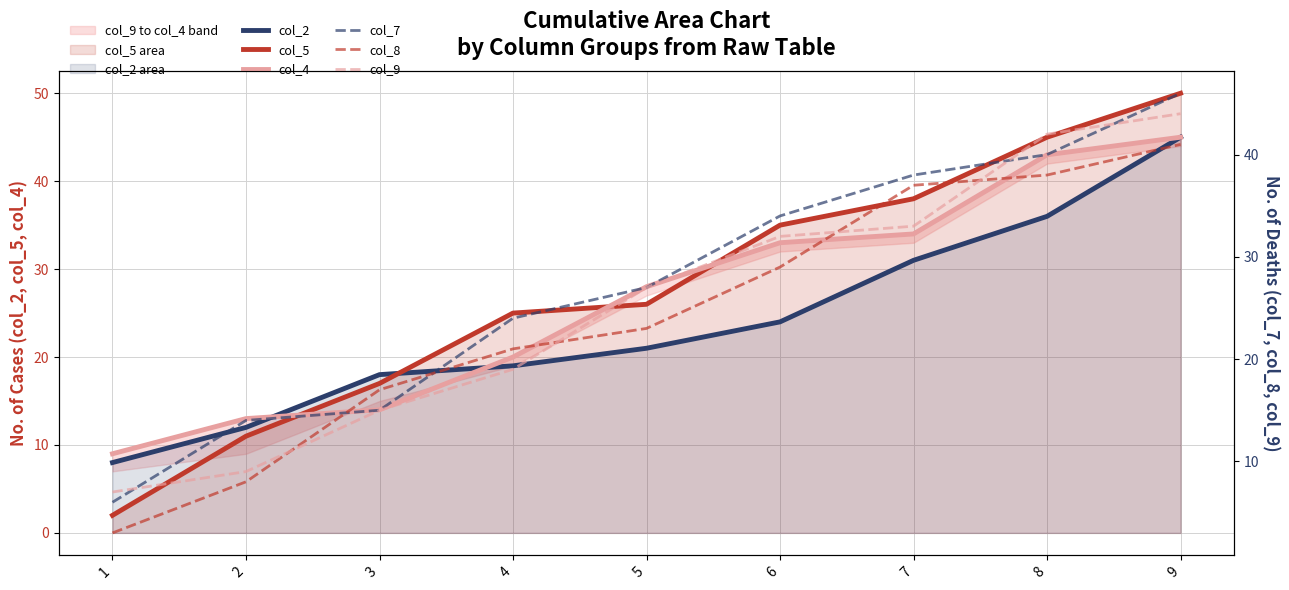

True or false: col_9 has more than 0 interior local peaks.

False